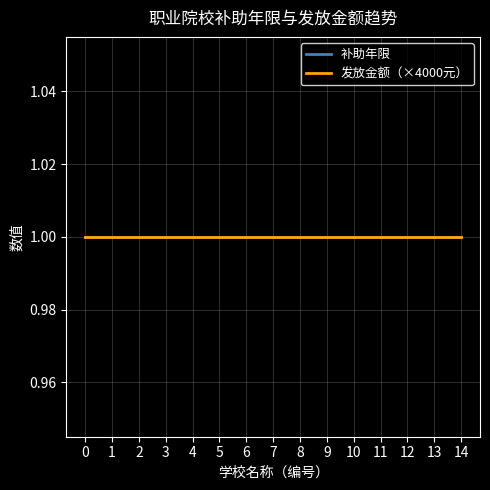

What is the value of the 补助年限 point at the 3rd from the left?

1